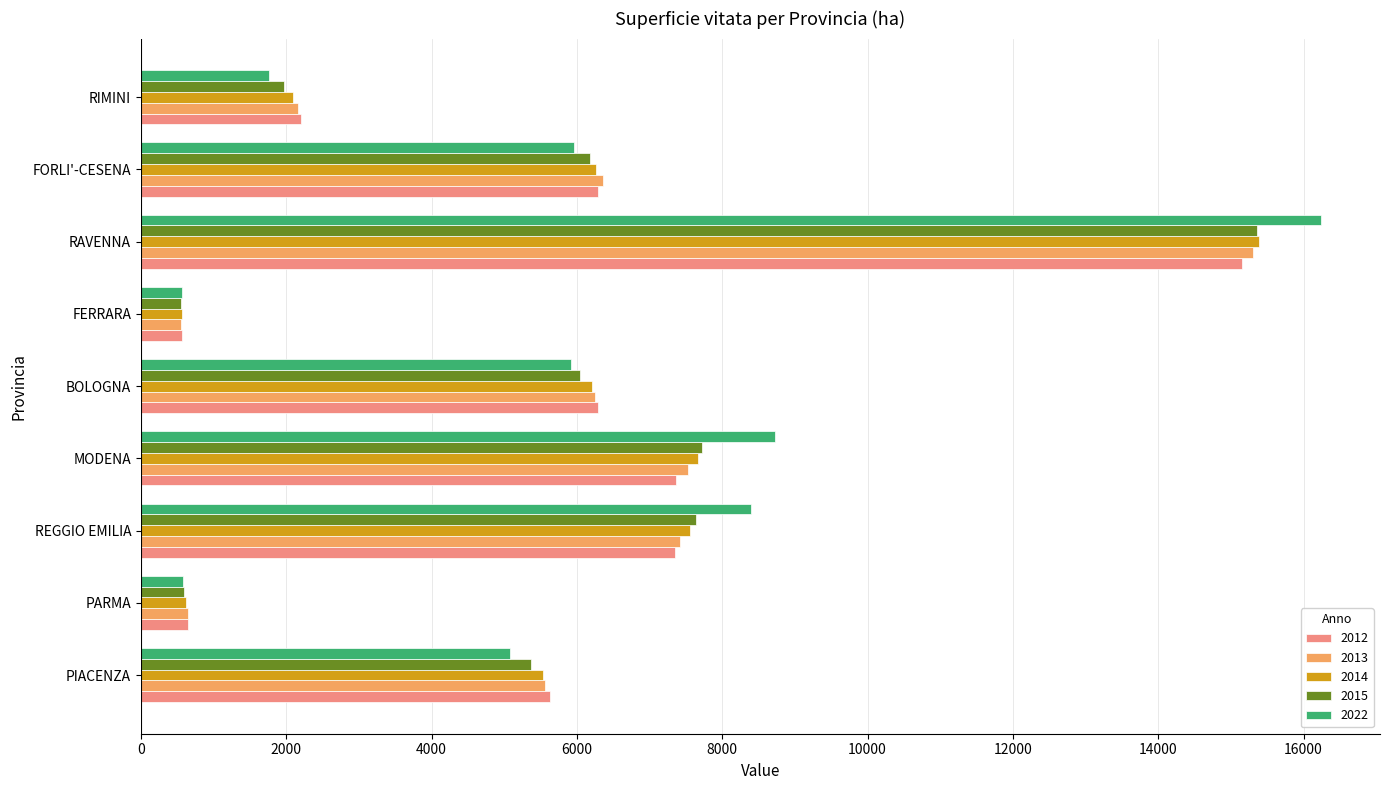

Is it true that 2022 equals 13673.6 at MODENA?

False